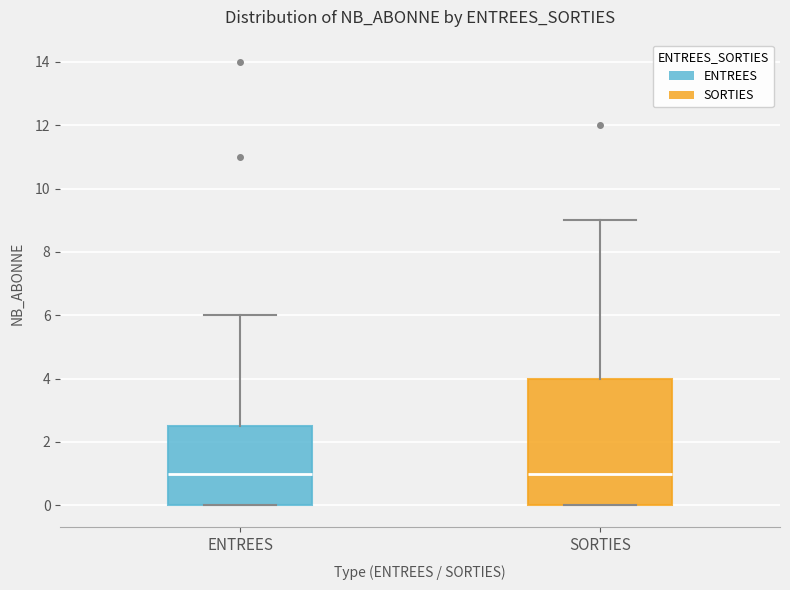

Where does the upper whisker of the box for SORTIES end on the y-axis? The values are not printed on the chart, so give them approximately, as read against the axis.

9.0